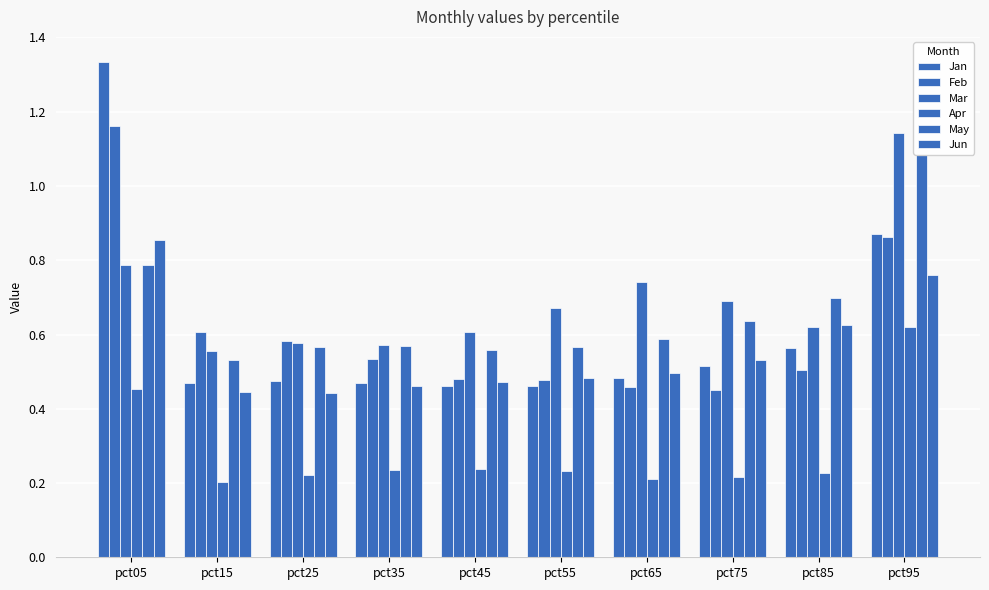

Reading right to left, transcribe all the data shown in this chart.

Jan: 0.9	0.6	0.5	0.5	0.5	0.5	0.5	0.5	0.5	1.3
Feb: 0.9	0.5	0.4	0.5	0.5	0.5	0.5	0.6	0.6	1.2
Mar: 1.1	0.6	0.7	0.7	0.7	0.6	0.6	0.6	0.6	0.8
Apr: 0.6	0.2	0.2	0.2	0.2	0.2	0.2	0.2	0.2	0.5
May: 1.1	0.7	0.6	0.6	0.6	0.6	0.6	0.6	0.5	0.8
Jun: 0.8	0.6	0.5	0.5	0.5	0.5	0.5	0.4	0.4	0.9